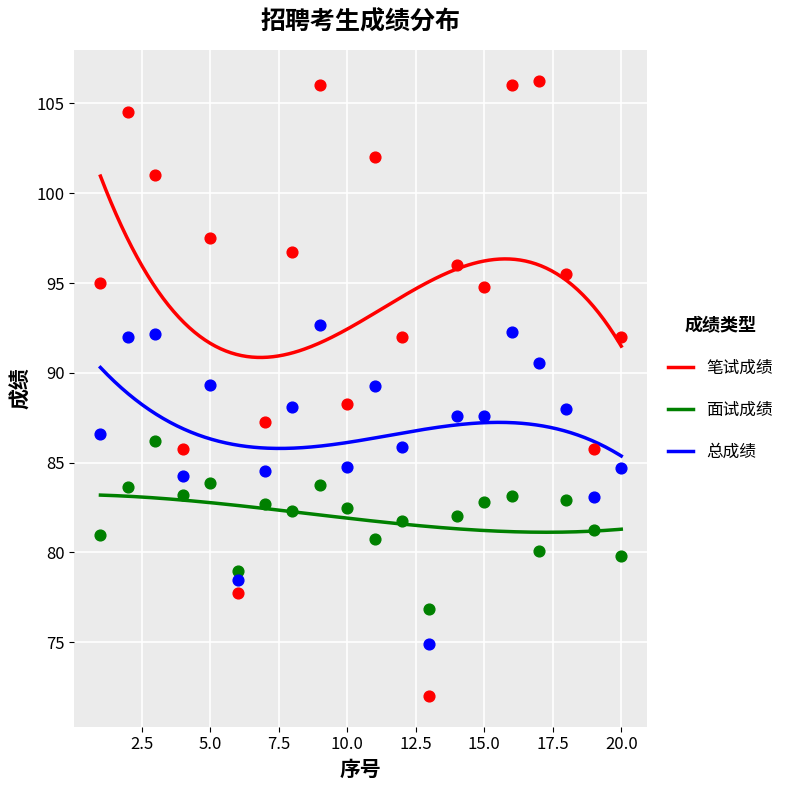

At which category is the sum across all series the highest?

9